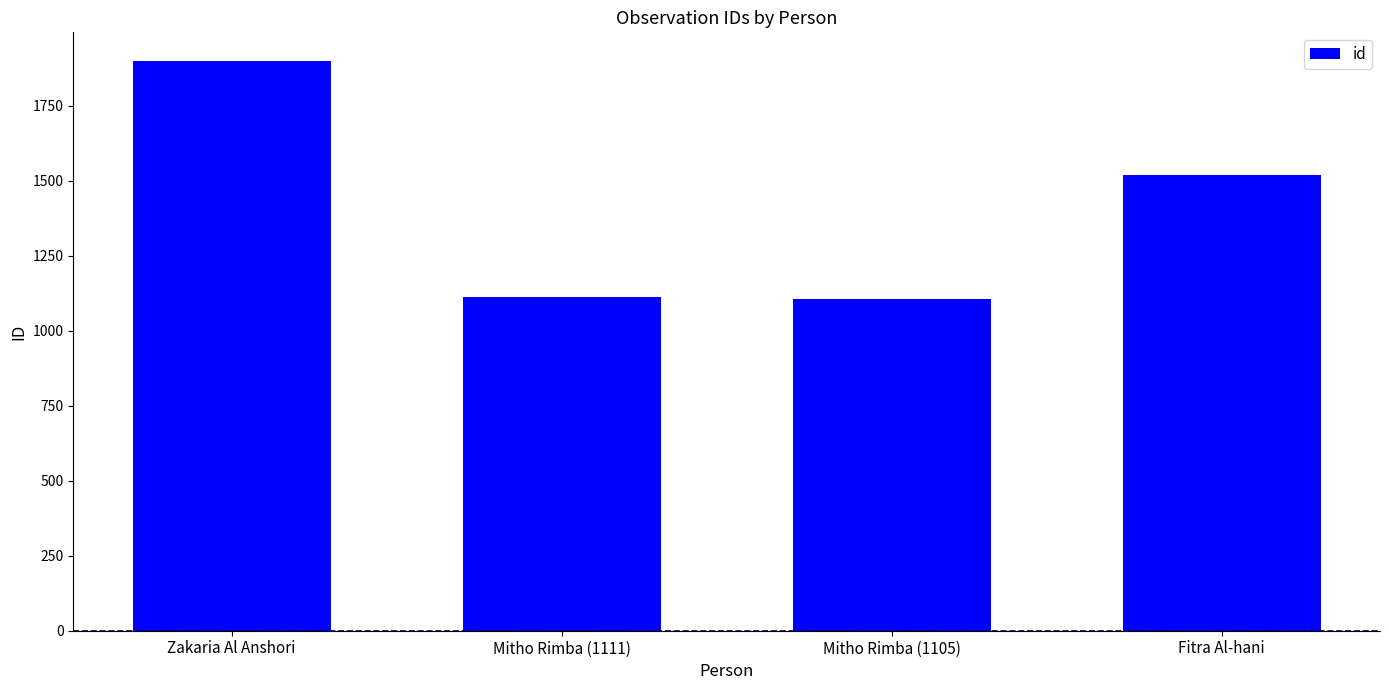

What is the ratio of the value at Zakaria Al Anshori to the value at Mitho Rimba (1111)?

1.7